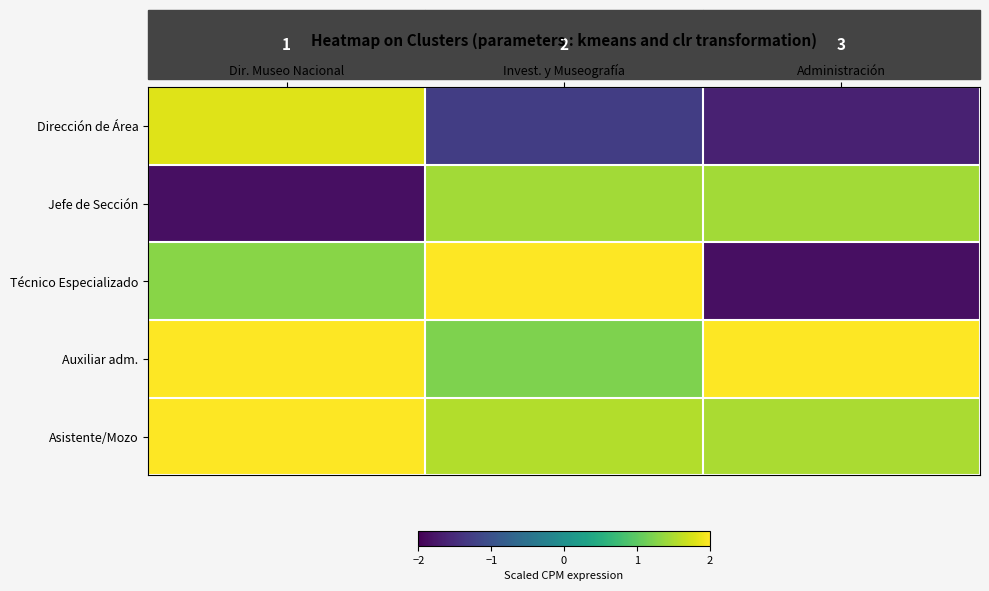

Which series has the largest total across all categories?

Auxiliar adm.